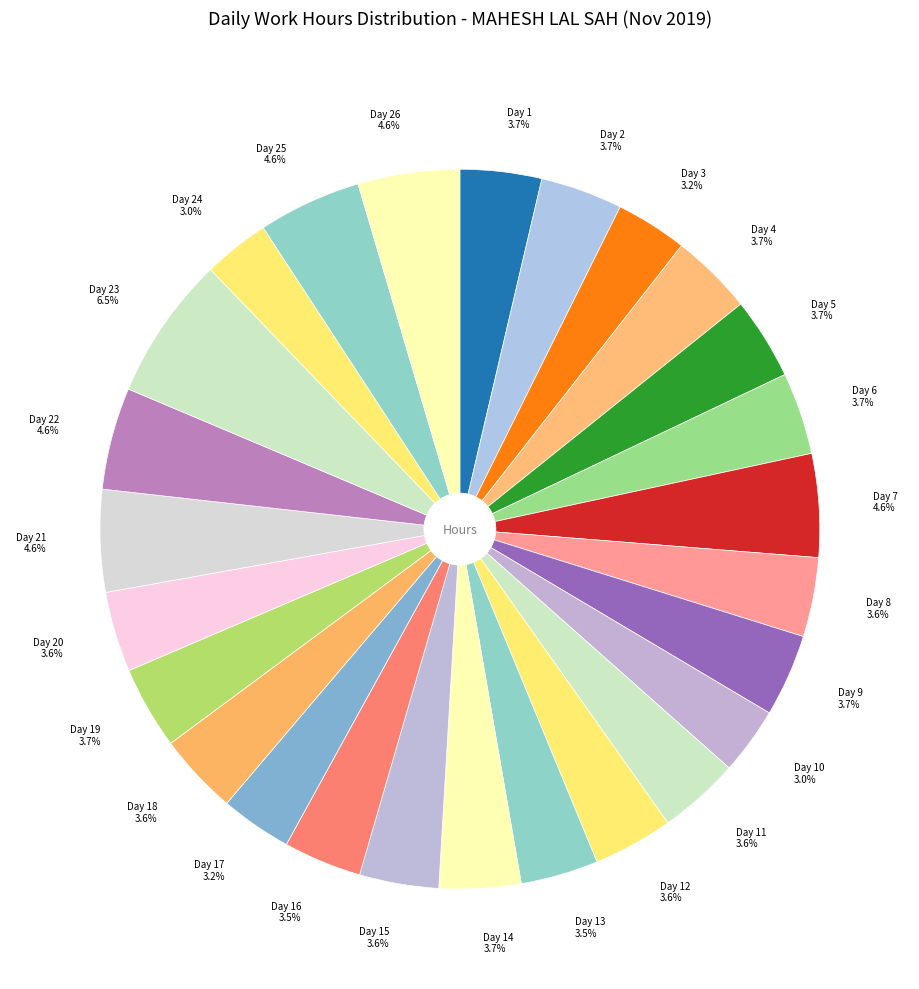

Is Day 15 3.6% the majority of the pie?

No